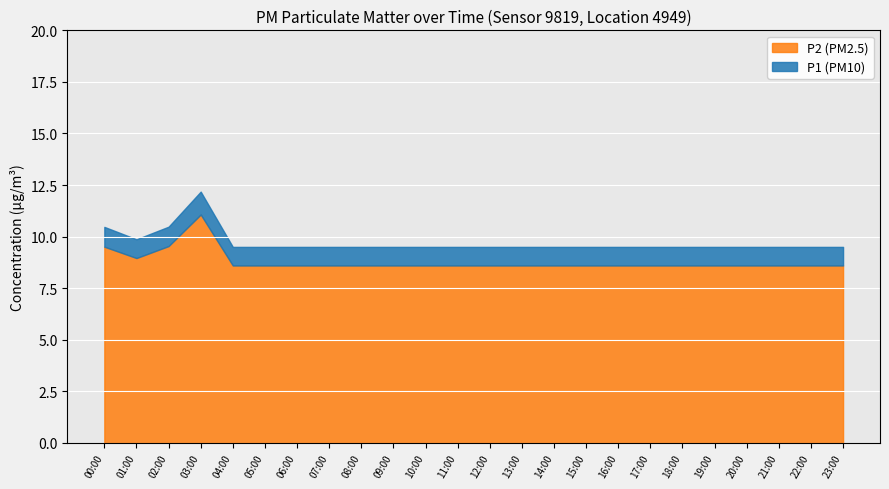

At which category is the sum across all series the highest?

03:00